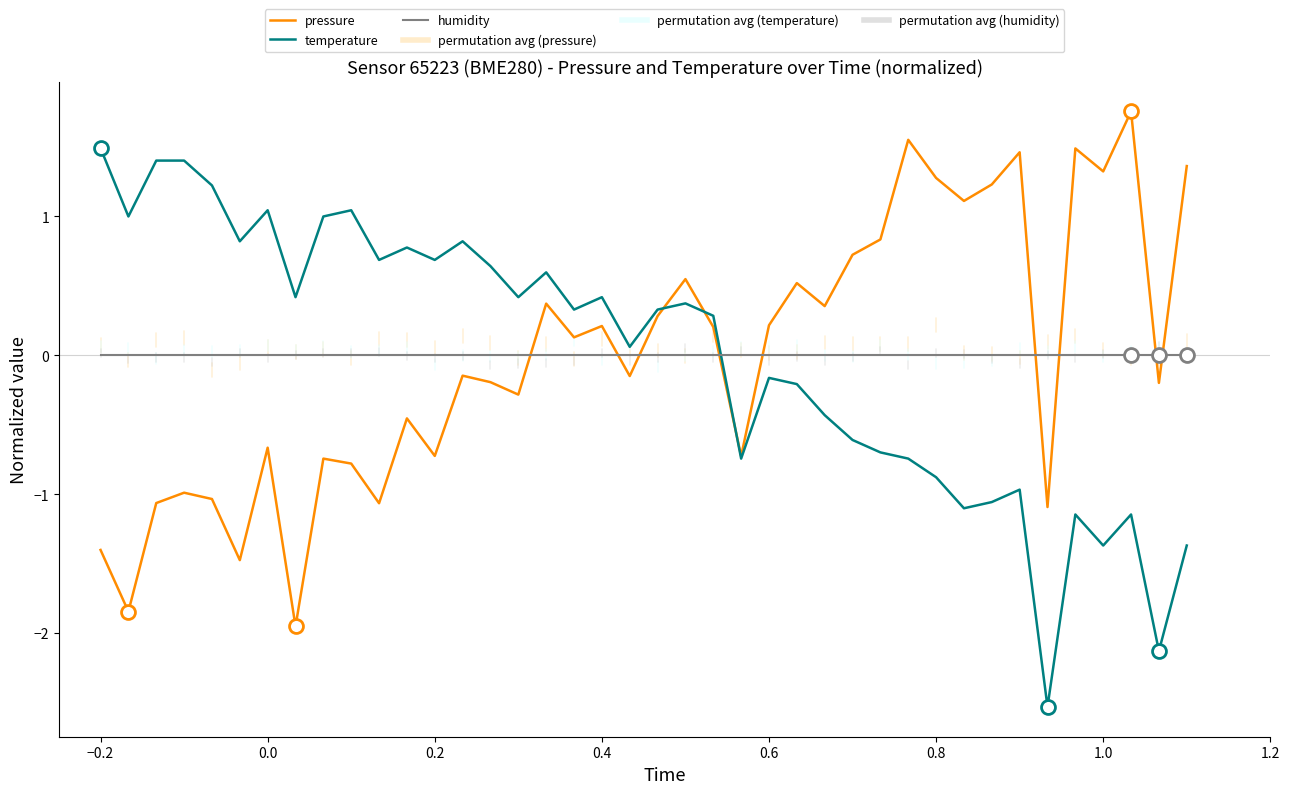

What is the maximum value shown in the chart?

1.8